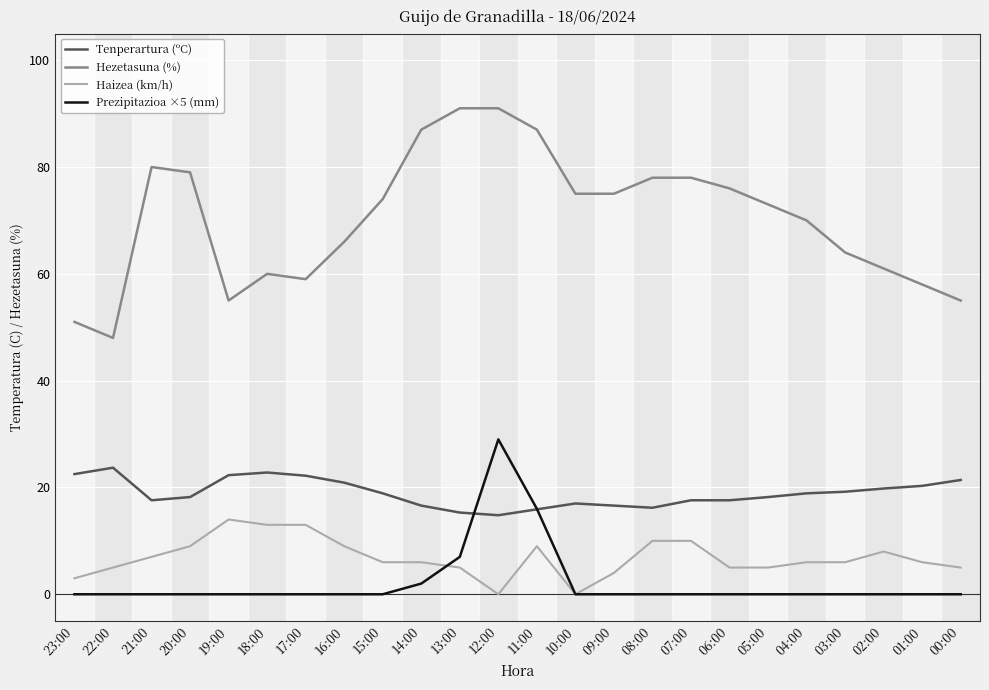

Which series has the widest spread of values?

Hezetasuna (%)